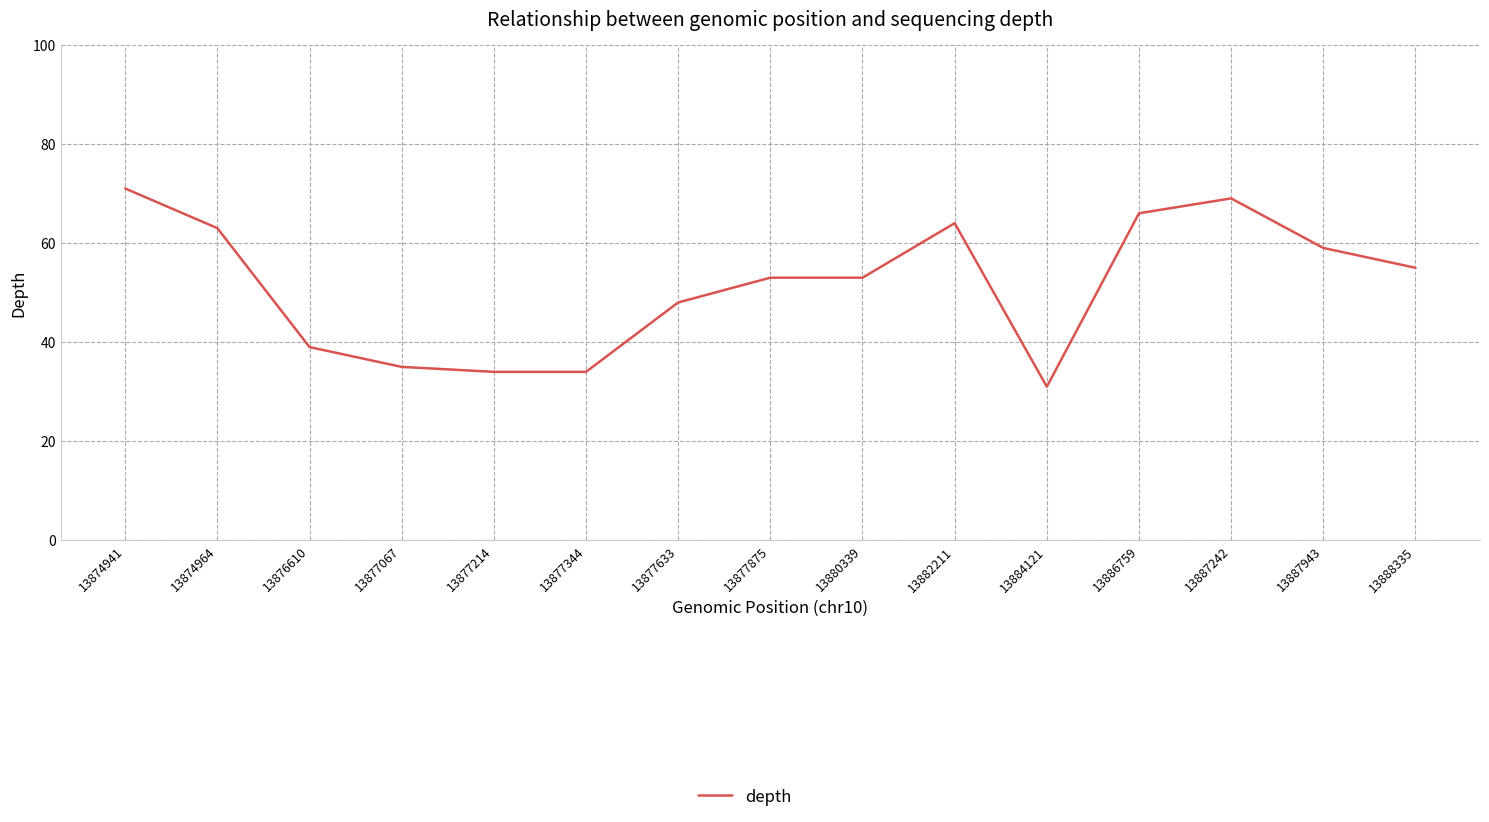

What is the change in value from 13874941 to 13887943?

-12